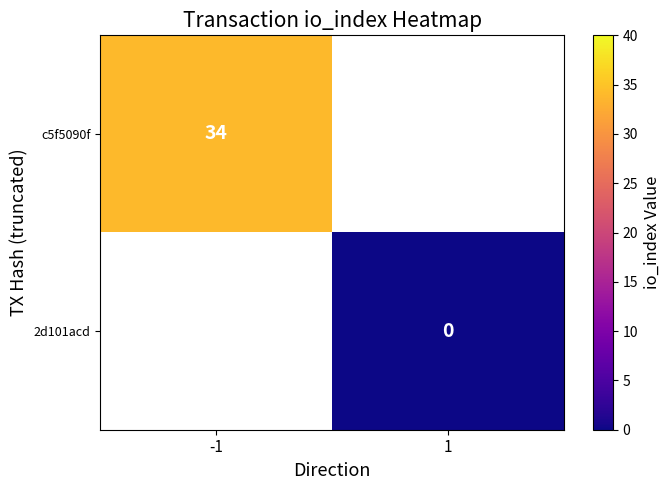

True or false: c5f5090f has a value of 48 at -1.

False